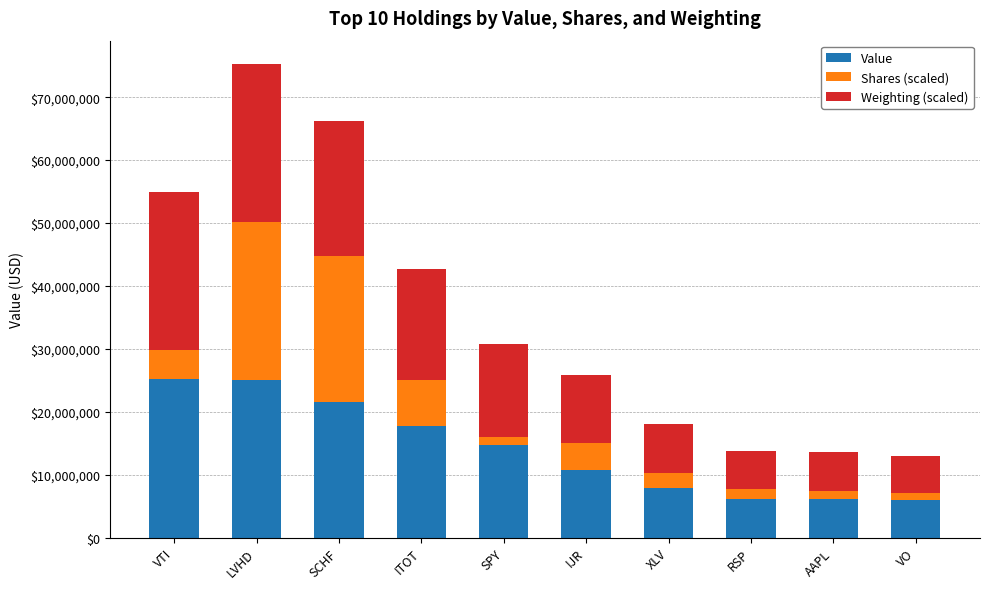

Is it true that Value equals 28485863.4 at ITOT?

False